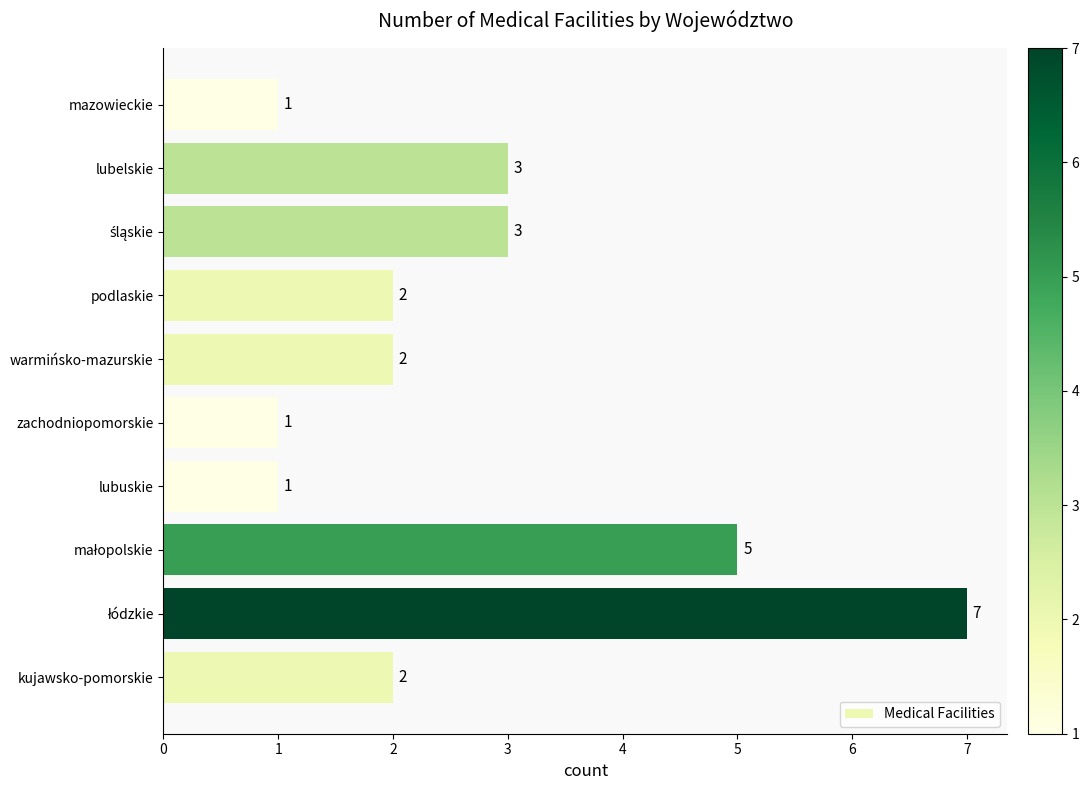

Reading bottom to top, transcribe all the data shown in this chart.

2	7	5	1	1	2	2	3	3	1